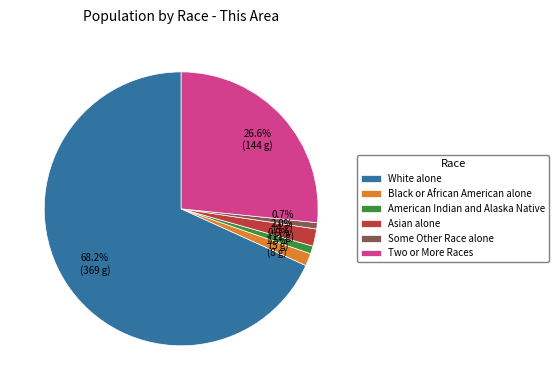

How many segments does this pie chart have?

6